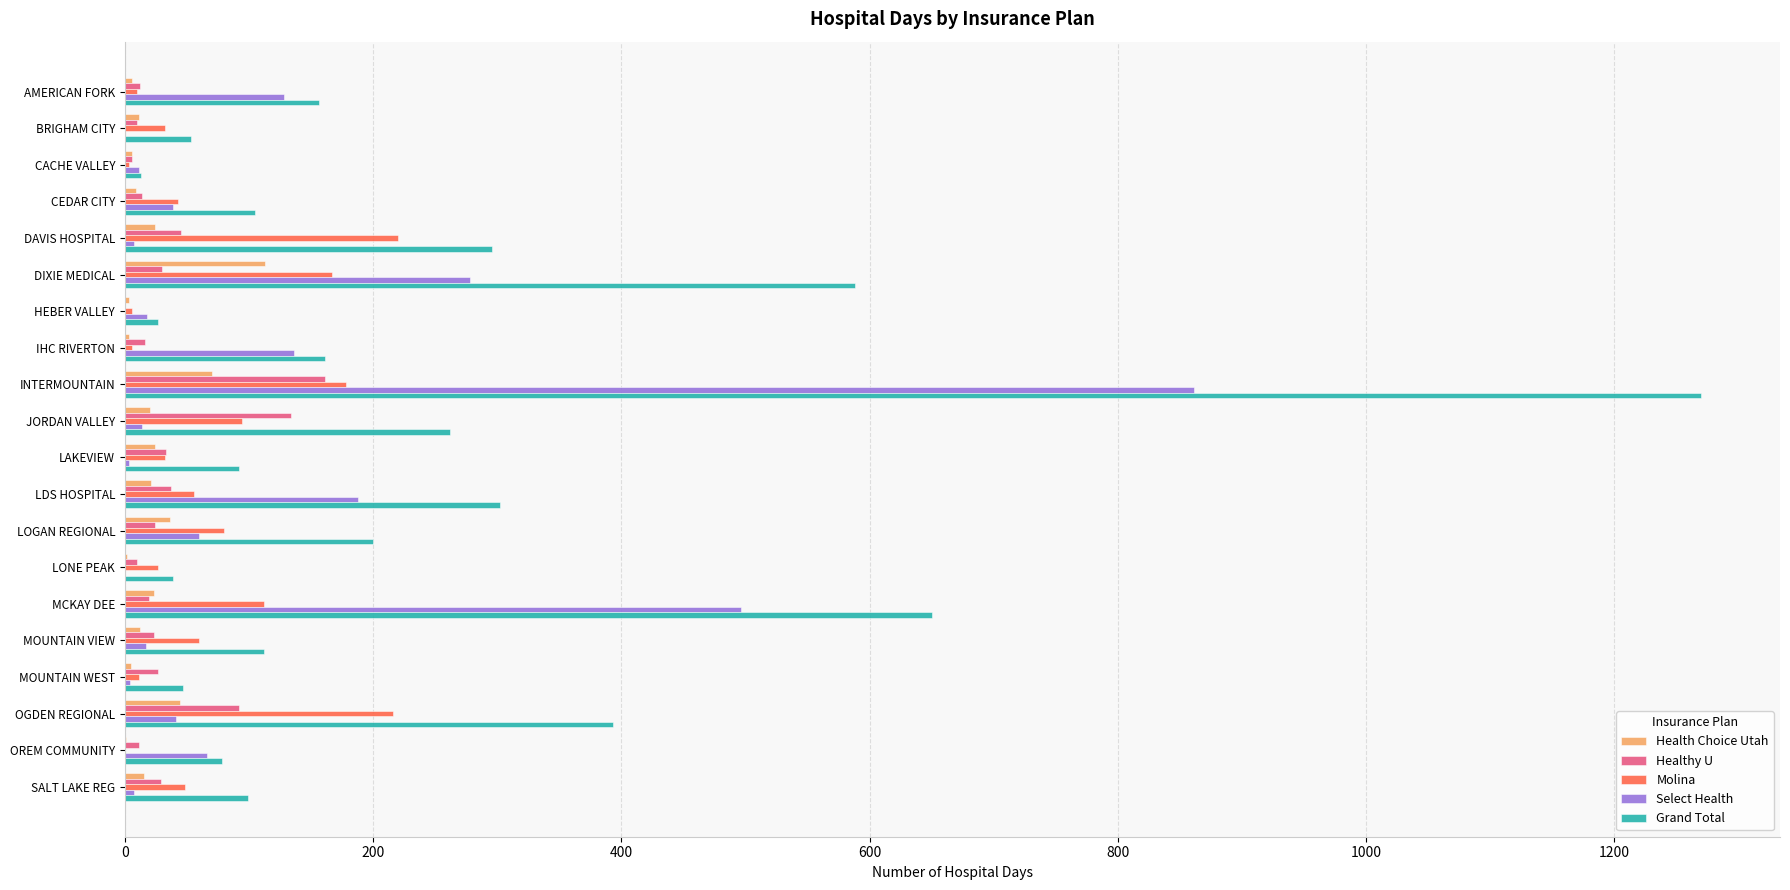

At which label is Select Health closest to 430?

MCKAY DEE